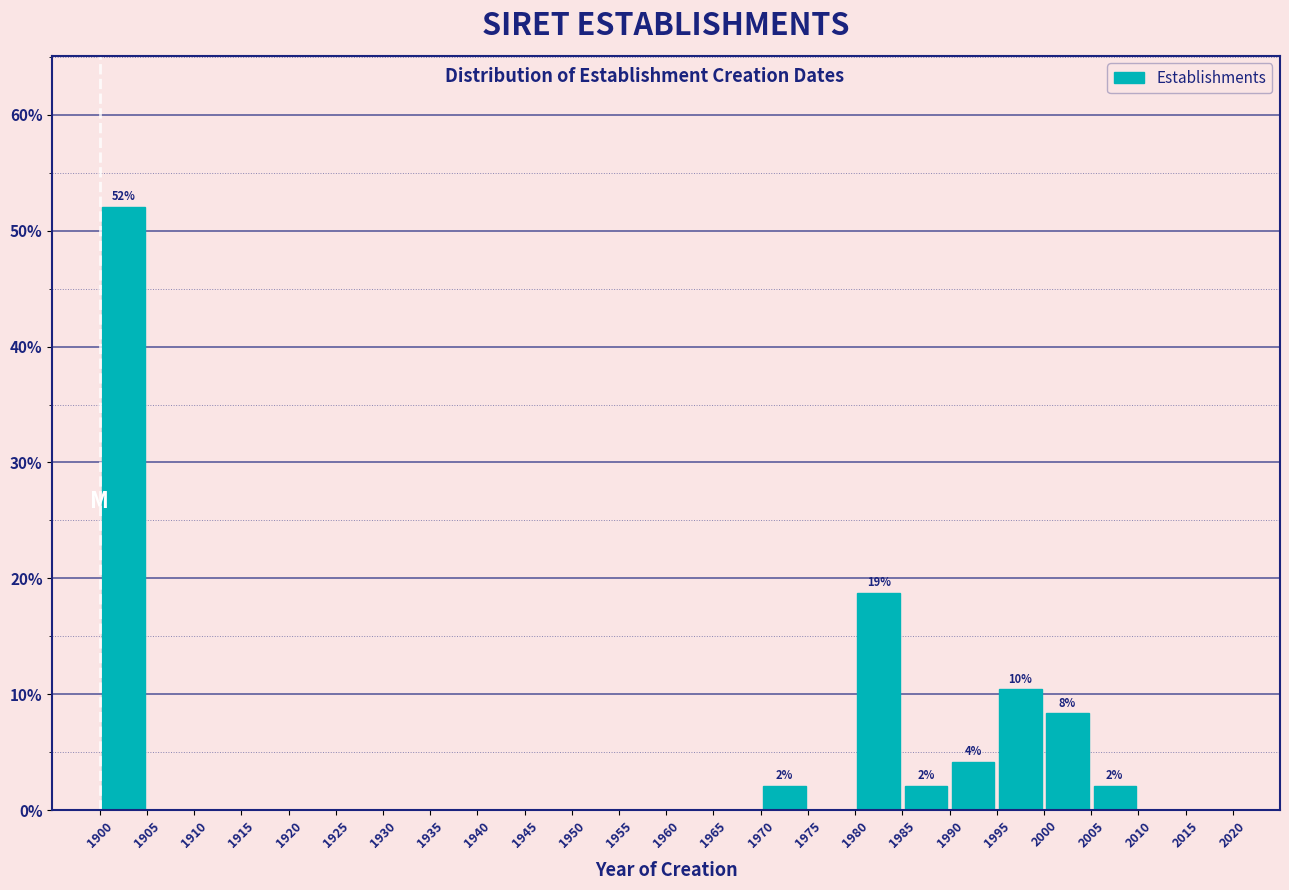

Which range on the x-axis has the tallest bar?

1900 to 1905